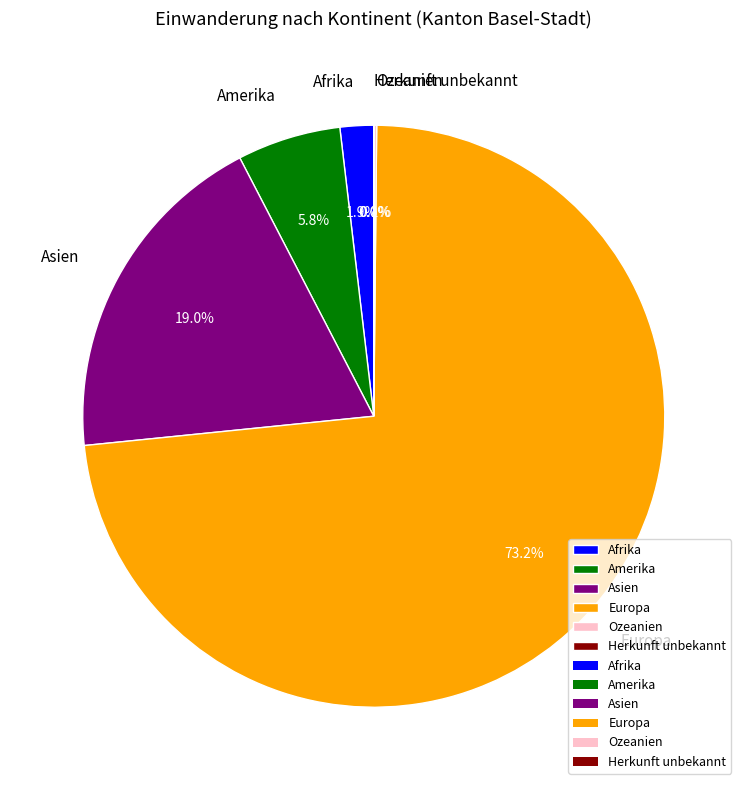

Which slice is the largest?

Europa